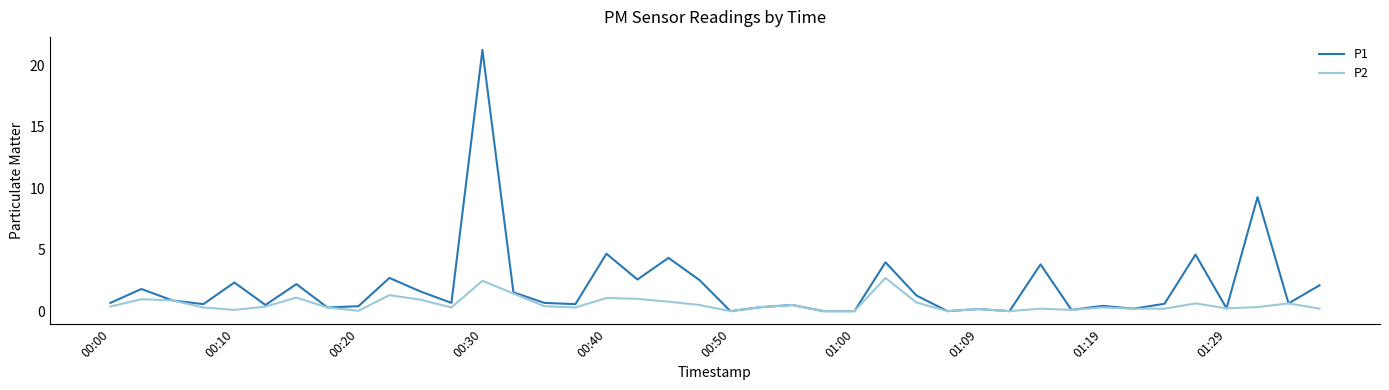

In P2, how many points are higher than both neighbors (excluding endpoints)?

12